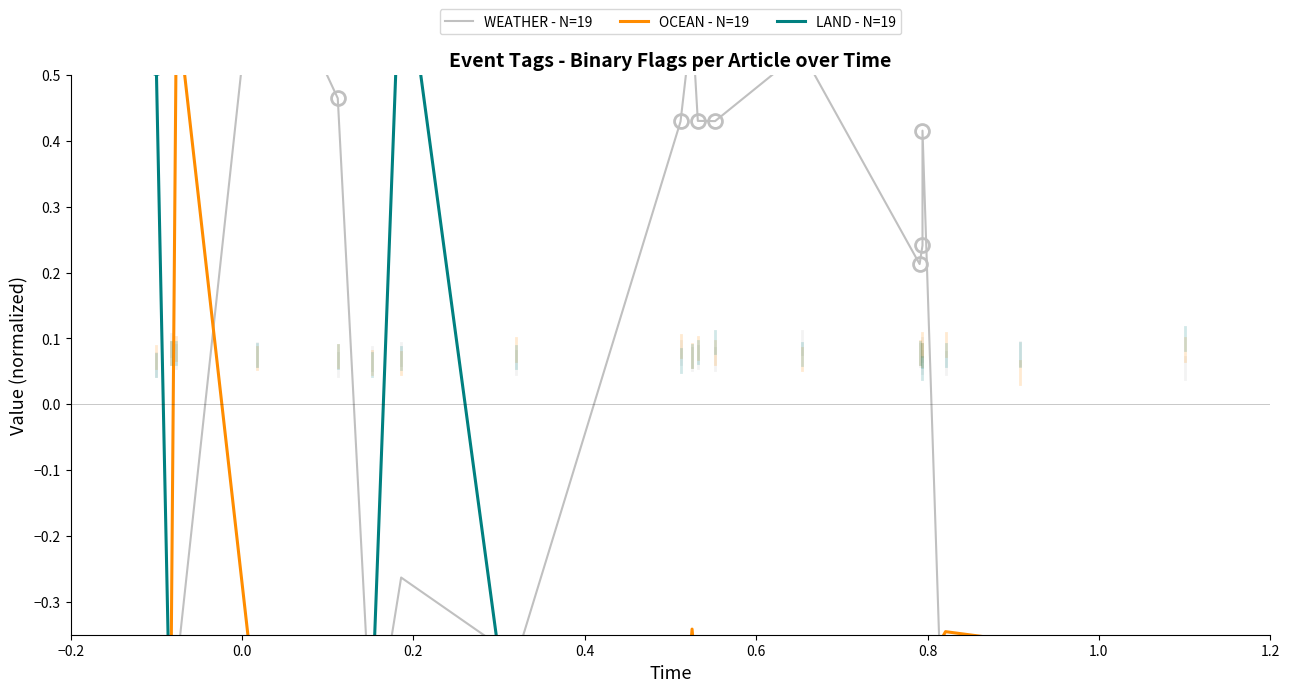

The value of LAND - N=19 at 8 is -1.1. True or false?

False